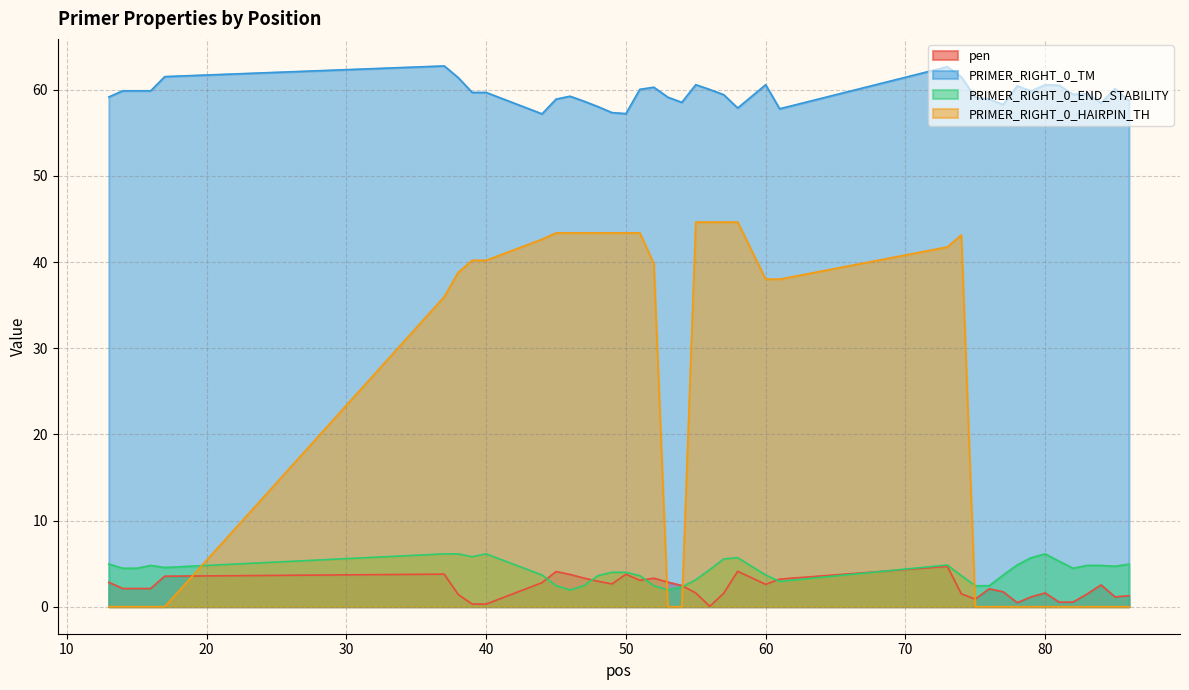

Reading left to right, transcribe all the data shown in this chart.

pen: 2.8	2.1	2.1	2.1	3.5	3.8	1.4	0.3	0.3	2.8	4.1	3.7	3.3	2.9	2.6	3.8	3.1	3.3	2.9	2.5	1.6	0.0	1.6	4.1	2.6	3.2	4.7	1.5	0.9	2.1	1.7	0.5	1.1	1.6	0.5	0.5	1.5	2.5	1.1	1.3
PRIMER_RIGHT_0_TM: 59.2	59.9	59.9	59.9	61.5	62.8	61.4	59.7	59.7	57.2	58.9	59.3	58.7	58.1	57.4	57.2	60.1	60.3	59.1	58.5	60.6	60.0	59.4	57.9	60.6	57.8	62.7	61.5	59.1	58.9	58.3	60.5	59.9	60.6	60.5	59.5	59.5	58.5	60.1	58.7
PRIMER_RIGHT_0_END_STABILITY: 5.0	4.5	4.5	4.8	4.5	6.1	6.1	5.8	6.1	3.7	2.4	1.9	2.4	3.6	4.0	4.0	3.6	2.4	1.9	2.3	3.1	4.3	5.5	5.7	3.7	2.9	4.8	3.6	2.4	2.4	3.7	4.8	5.7	6.1	5.3	4.5	4.8	4.8	4.7	4.9
PRIMER_RIGHT_0_HAIRPIN_TH: 0.0	0.0	0.0	0.0	0.0	36.0	38.8	40.2	40.2	42.7	43.4	43.4	43.4	43.4	43.4	43.4	43.4	39.8	0.0	0.0	44.6	44.6	44.6	44.6	38.0	38.0	41.8	43.1	0.0	0.0	0.0	0.0	0.0	0.0	0.0	0.0	0.0	0.0	0.0	0.0